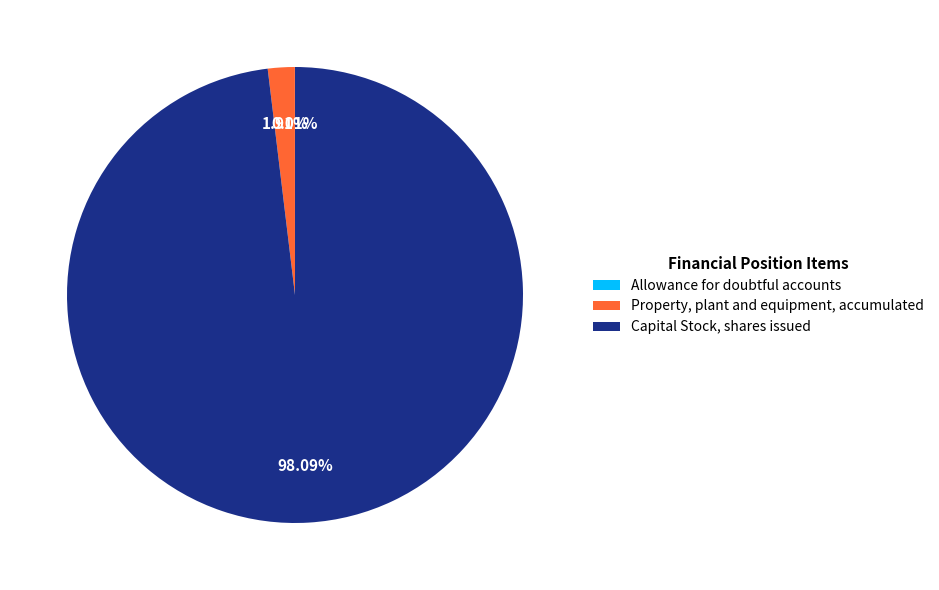

What is the ratio of the value at Capital Stock, shares issued to the value at Property, plant and equipment, accumulated?

51.4